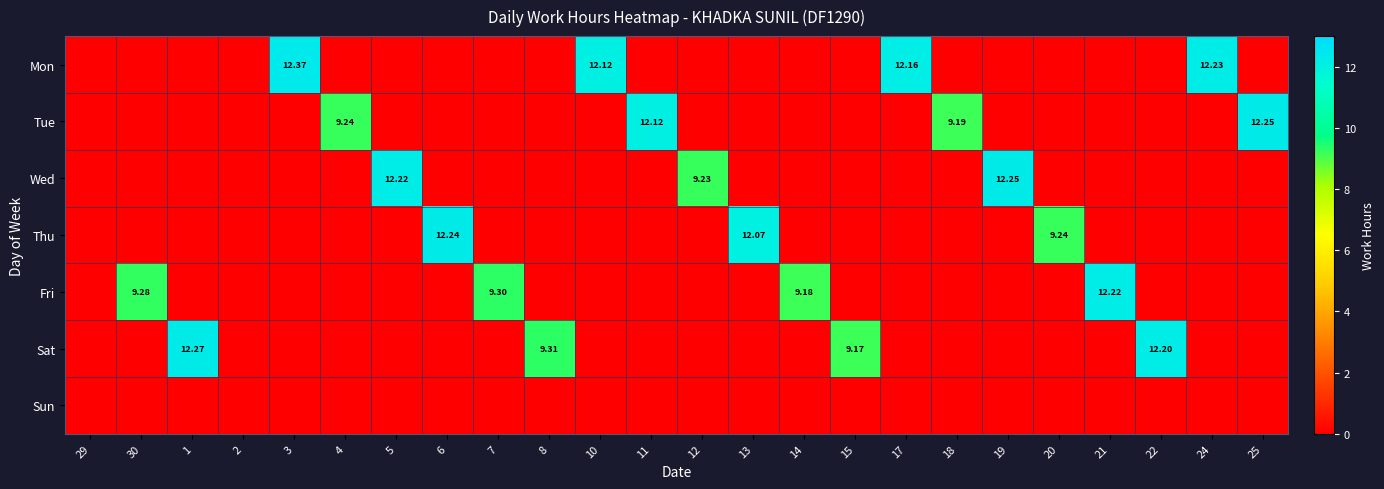

The Tue series shows 6.3 at 2. True or false?

False